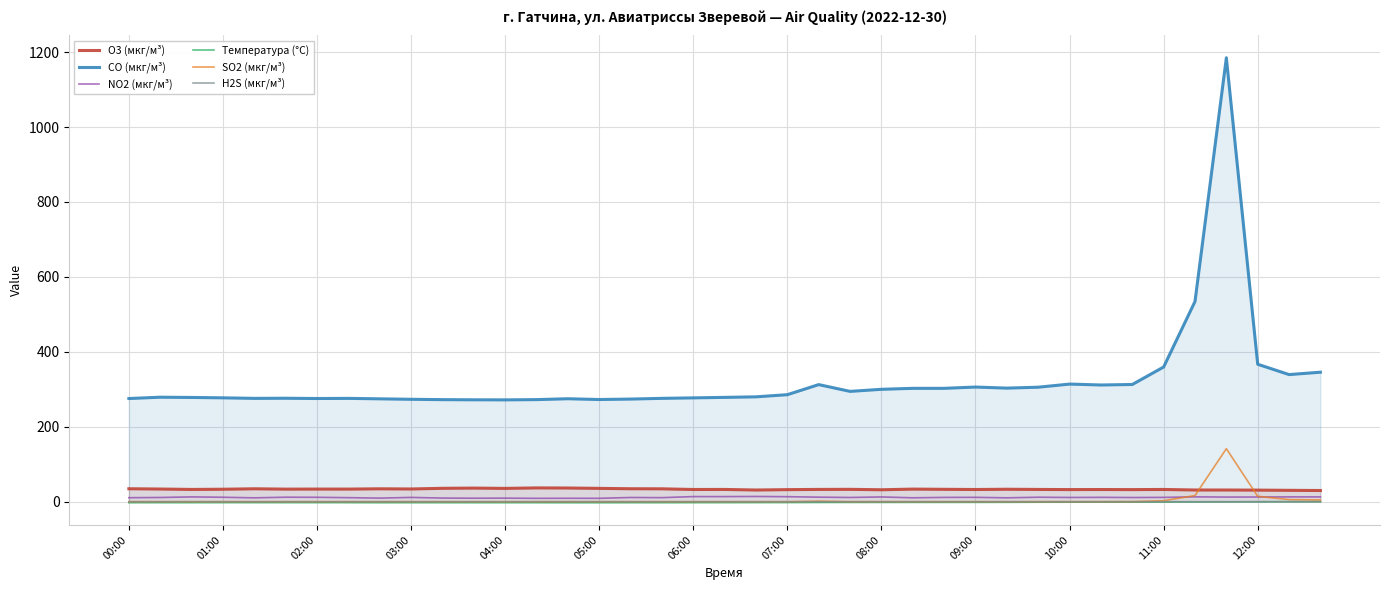

True or false: O3 (мкг/м³) and H2S (мкг/м³) cross at least once.

False